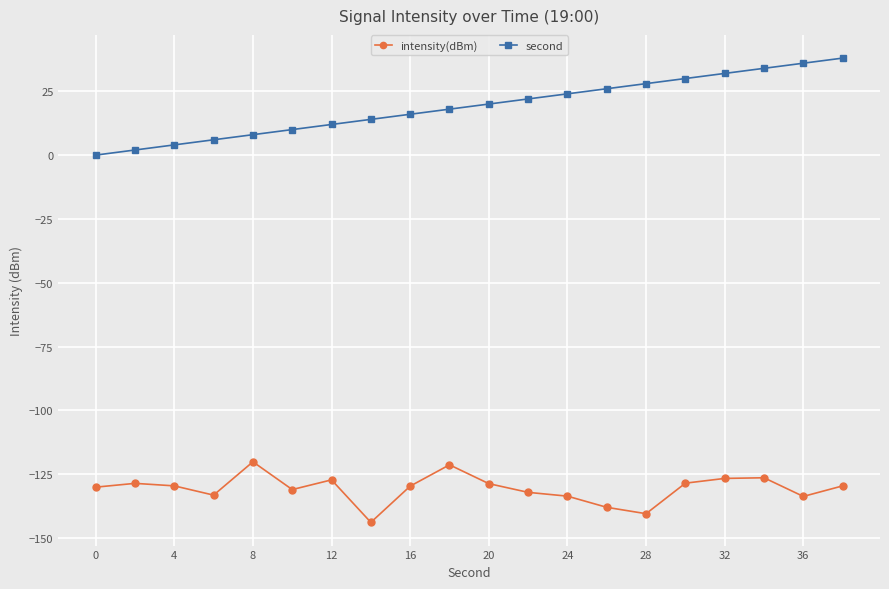

What is the value of the second point at the 19th from the left?

36.0